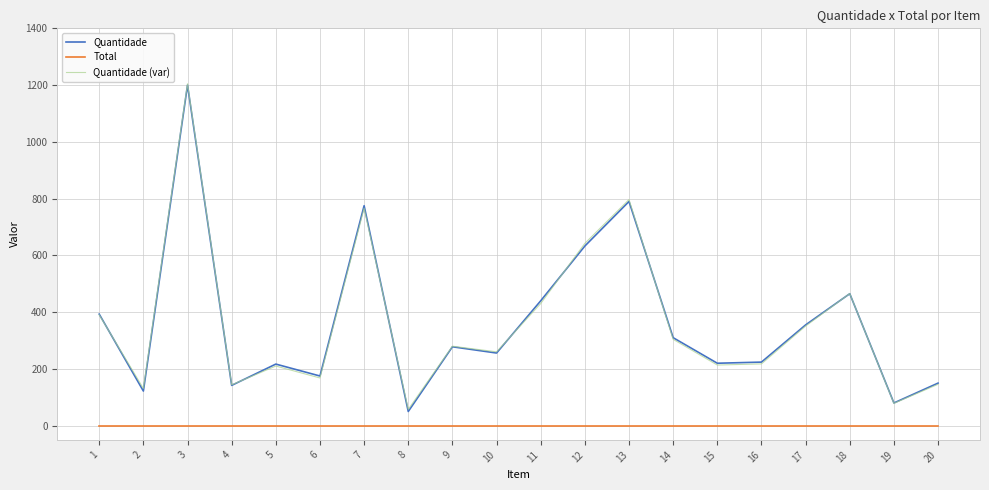

The value of Quantidade at 7 is 1109.1. True or false?

False